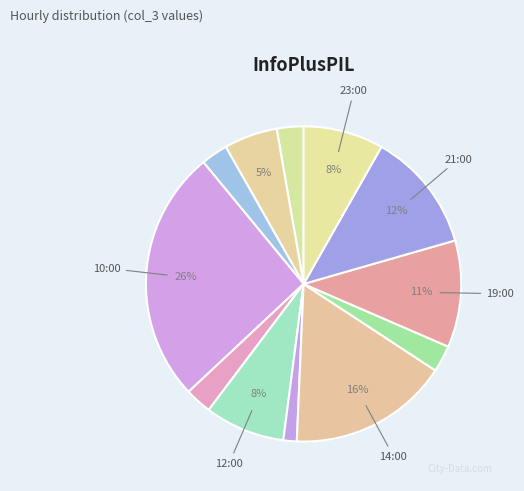

How many slices are in this pie chart?

12